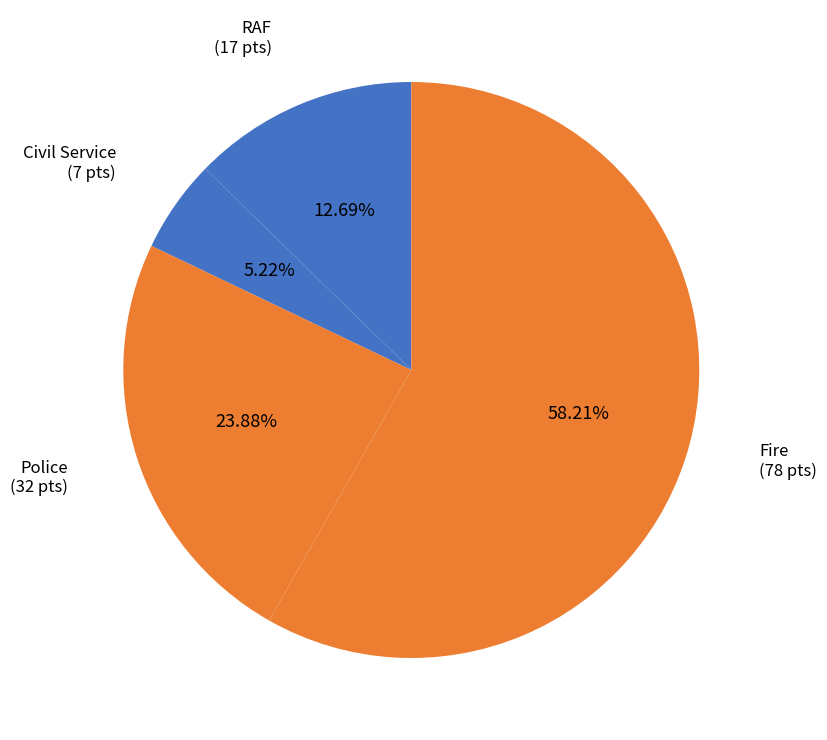

Which category has the smallest portion of the pie?

Civil Service